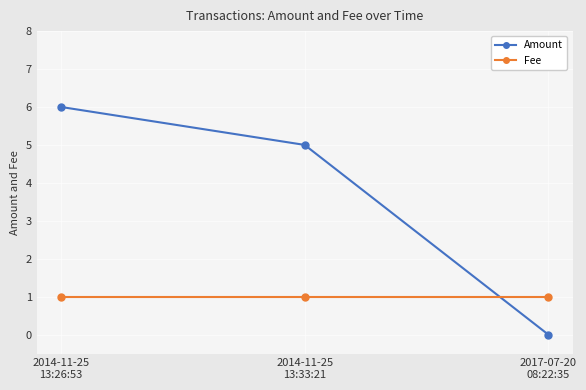

Reading left to right, transcribe all the data shown in this chart.

Amount: 2014-11-25
13:26:53=6	2014-11-25
13:33:21=5	2017-07-20
08:22:35=0
Fee: 2014-11-25
13:26:53=1	2014-11-25
13:33:21=1	2017-07-20
08:22:35=1